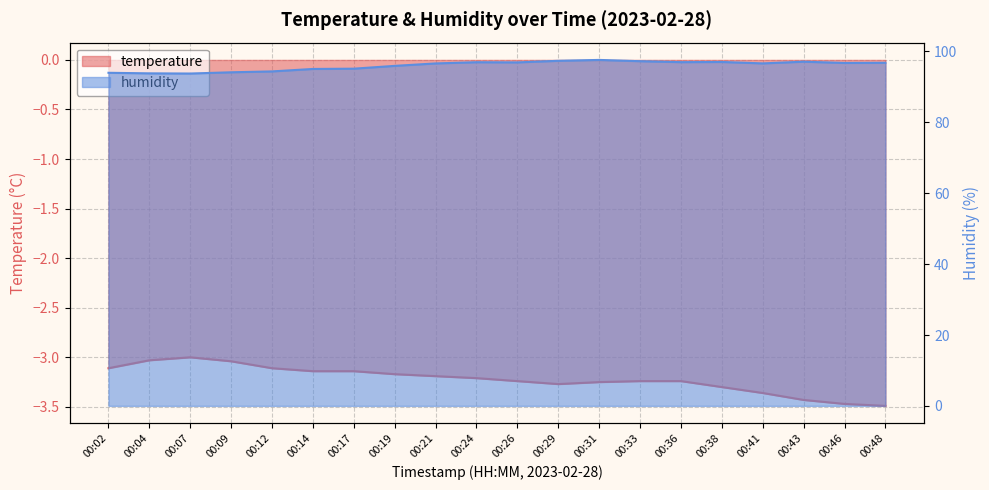

What is the approximate value of humidity at 00:46?

96.8